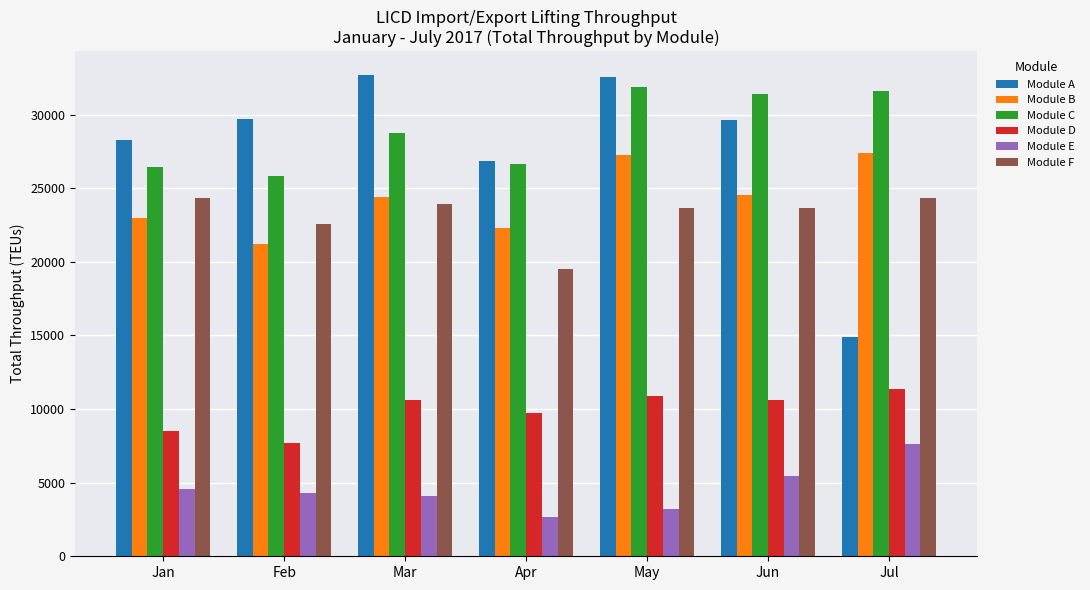

Is it true that Module F equals 13395 at Feb?

False